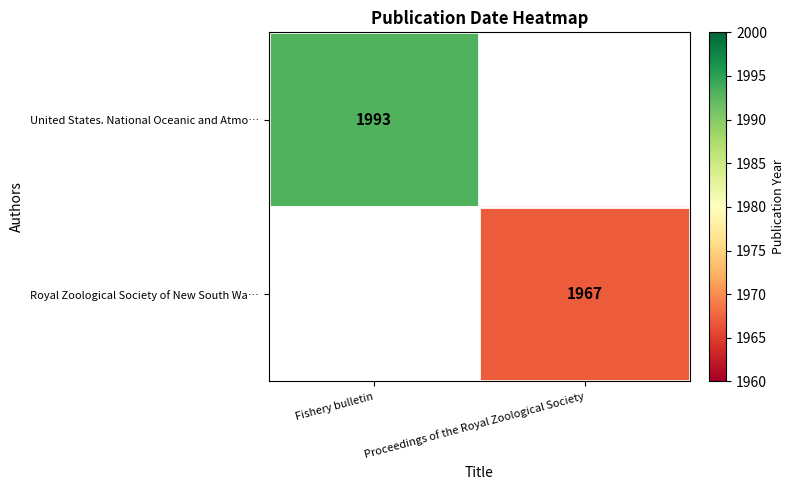

How many data points does each series have?

2